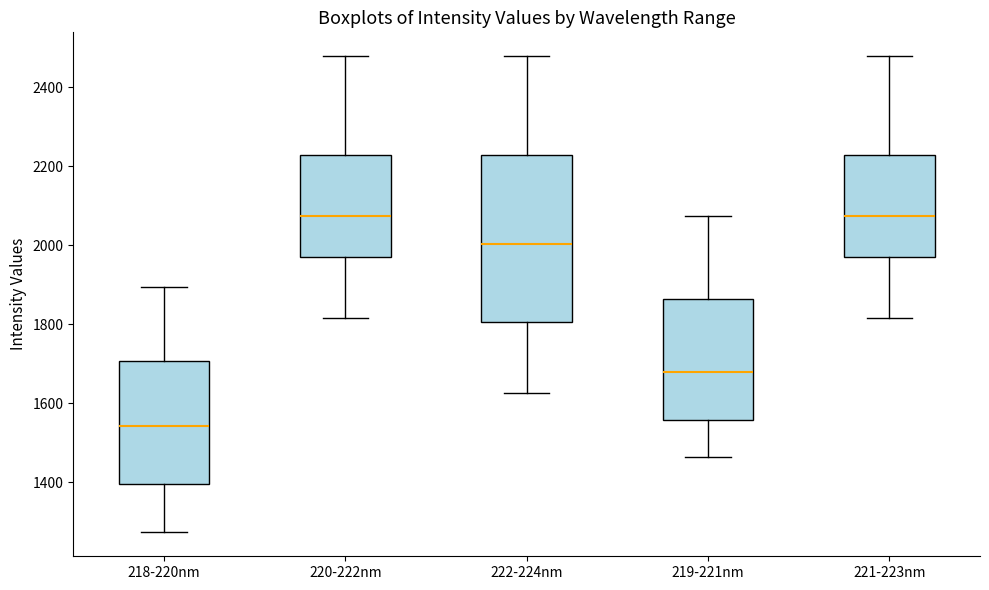

Reading left to right, read every box against the y-axis: the position of its median line, the range the box covers, and the ends of its whiskers. The values are not printed on the chart, so give them approximately, as read against the axis.

218-220nm: median 1540, box 1400 to 1700, whiskers 1280 to 1900
220-222nm: median 2080, box 1960 to 2220, whiskers 1820 to 2480
222-224nm: median 2000, box 1800 to 2220, whiskers 1620 to 2480
219-221nm: median 1680, box 1560 to 1860, whiskers 1460 to 2080
221-223nm: median 2080, box 1960 to 2220, whiskers 1820 to 2480